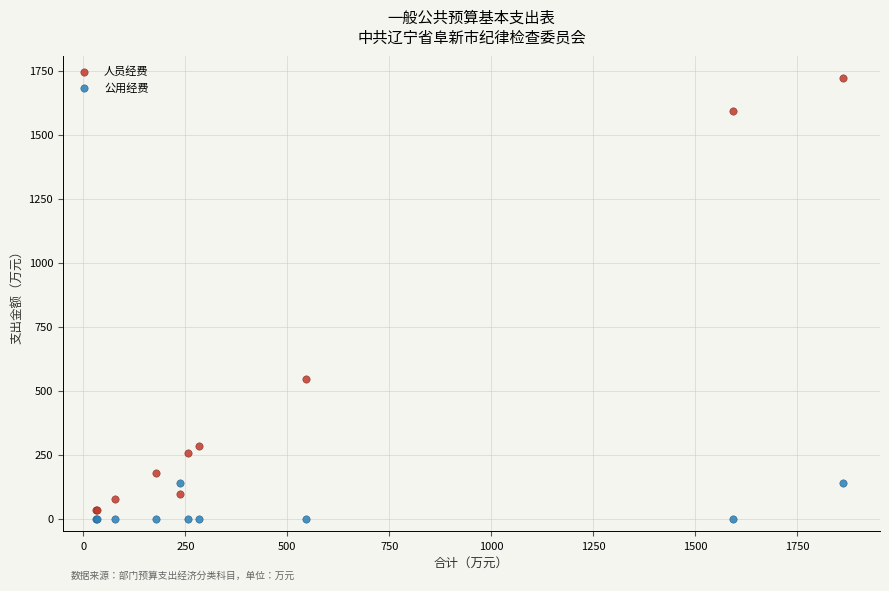

What is the X range (max minus min) for the scatter plot?

1829.3